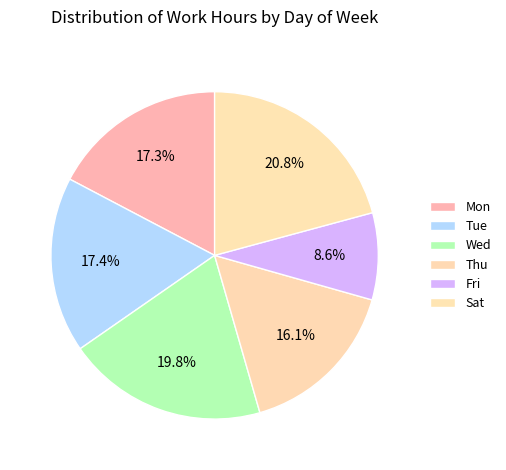

How many segments does this pie chart have?

6